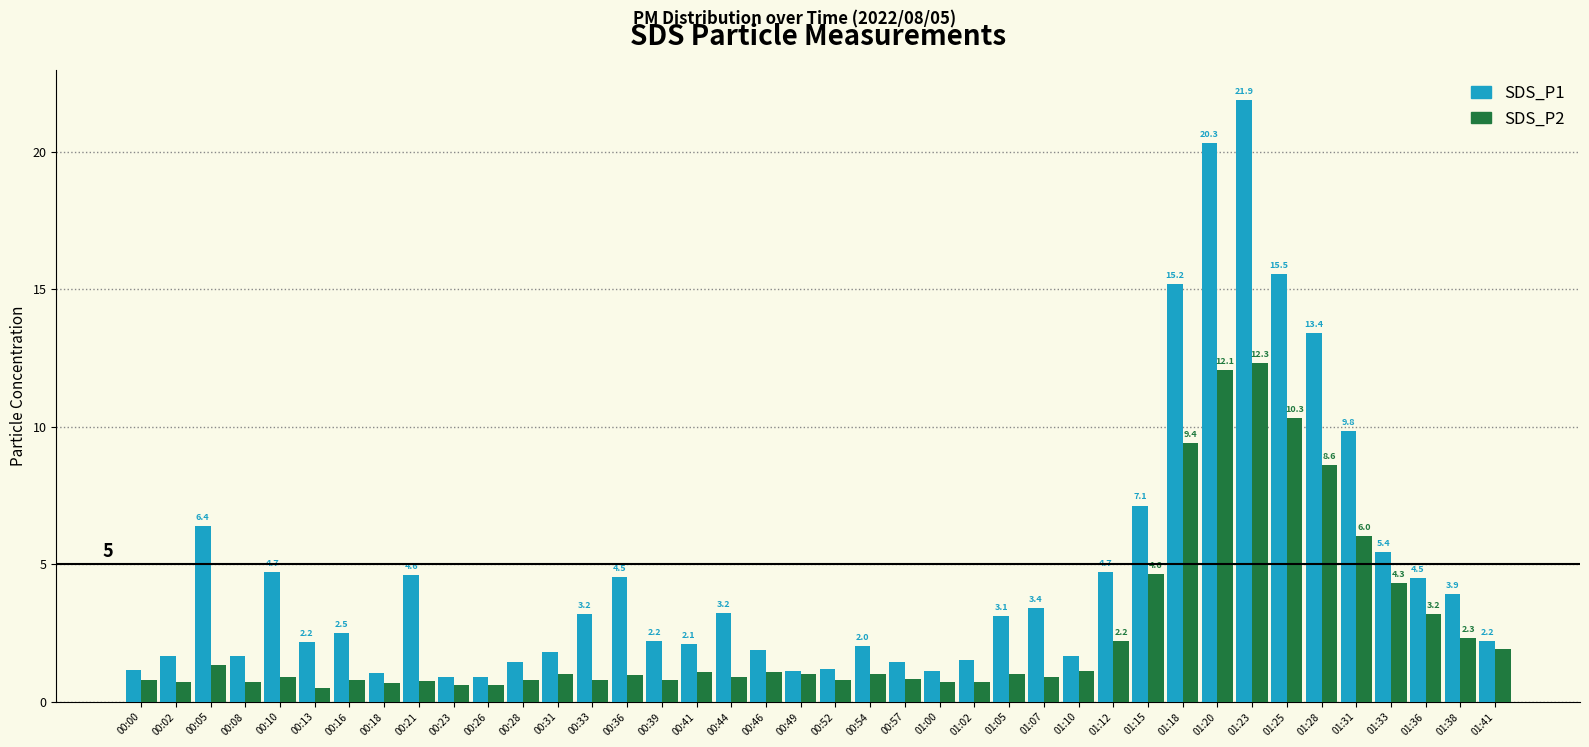

Does the chart contain stacked bars?

No